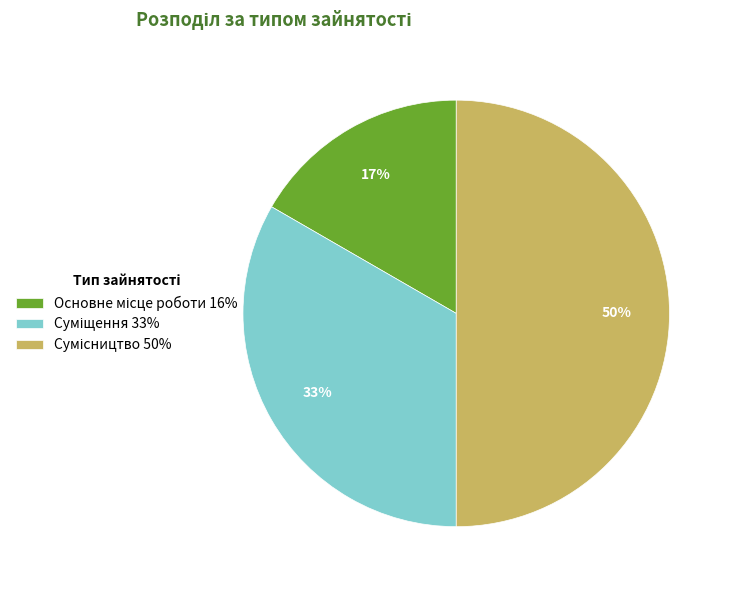

To the nearest percent, what is the average slice percentage?

33%